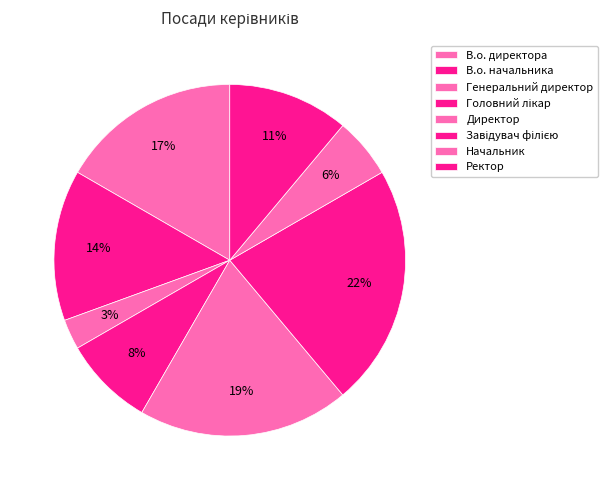

What percentage do В.о. директора and Начальник together represent?

22.2%